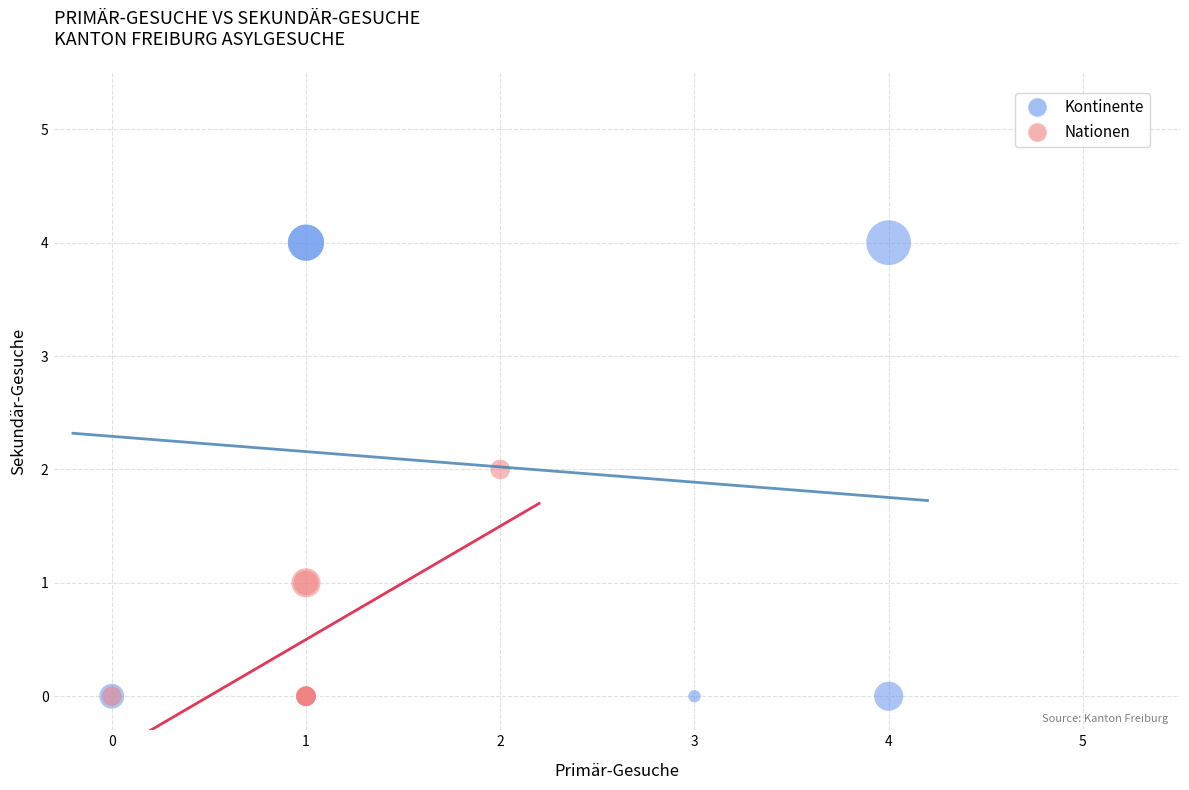

Which series reaches the maximum Y coordinate?

Kontinente